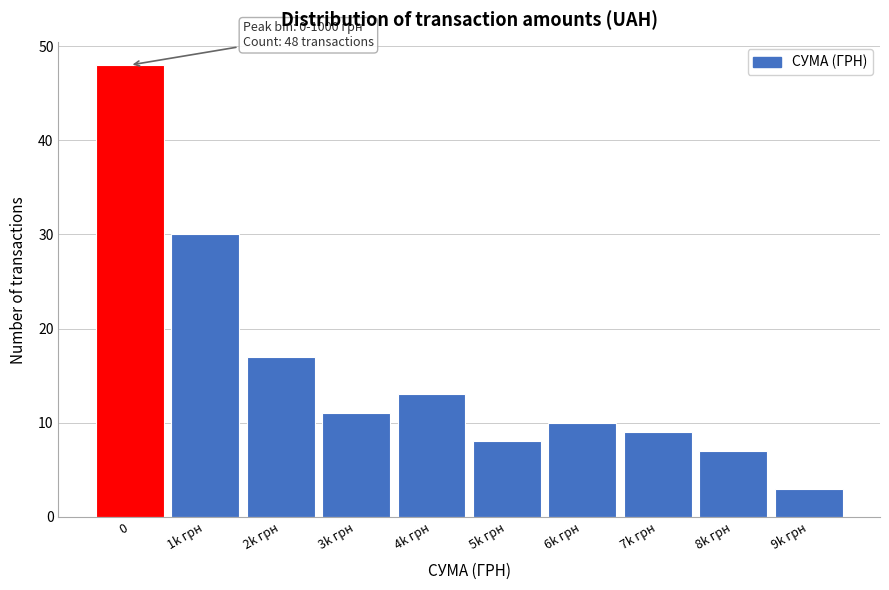

Reading left to right, extract all data points from this chart.

0=48	1k грн=30	2k грн=17	3k грн=11	4k грн=13	5k грн=8	6k грн=10	7k грн=9	8k грн=7	9k грн=3